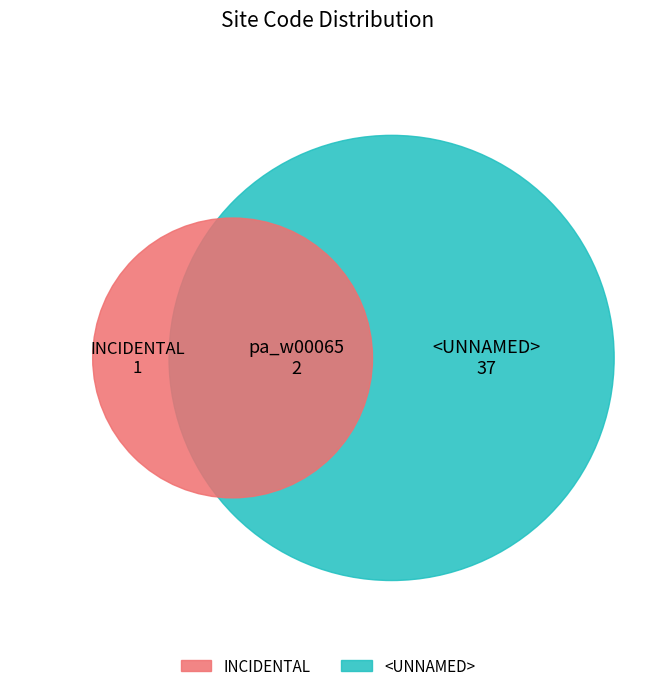

To the nearest percent, what is the difference between the largest and smallest slice percentages?

90%